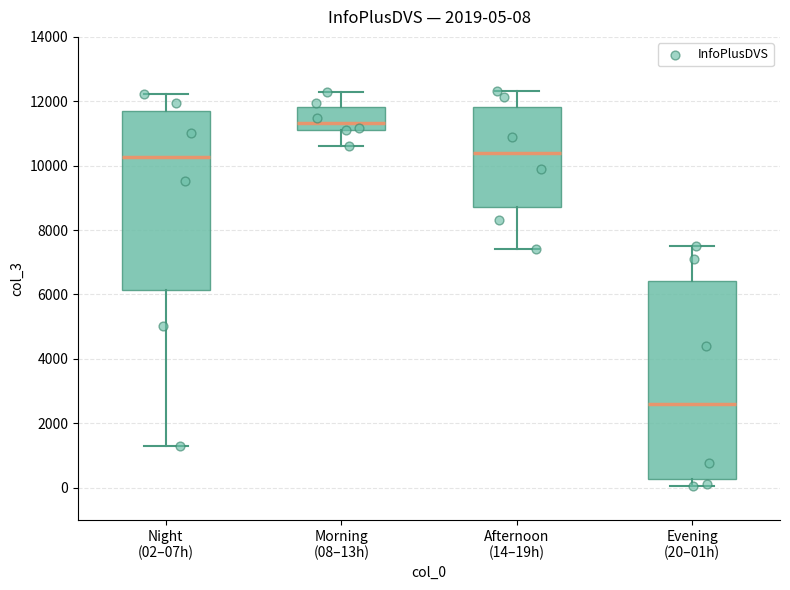

Which box has the highest median line?

Morning (08–13h)